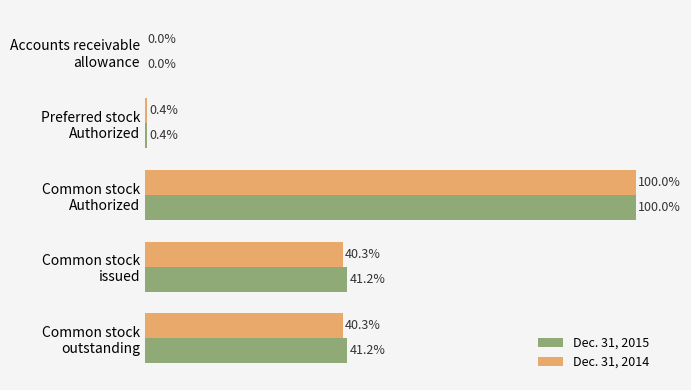

Which series has the largest total across all categories?

Dec. 31, 2015